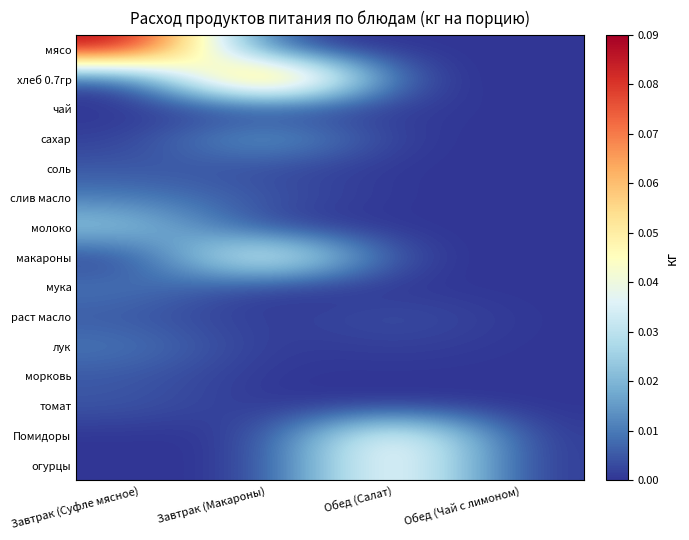

Which has a higher value, Завтрак (Суфле мясное) or Обед (Салат)?

Завтрак (Суфле мясное)